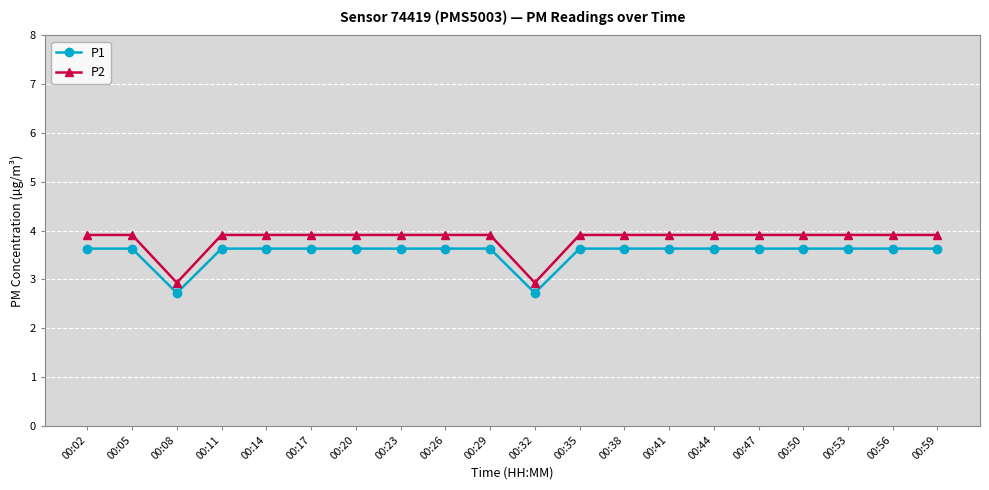

True or false: P2 and P1 intersect in this chart.

False